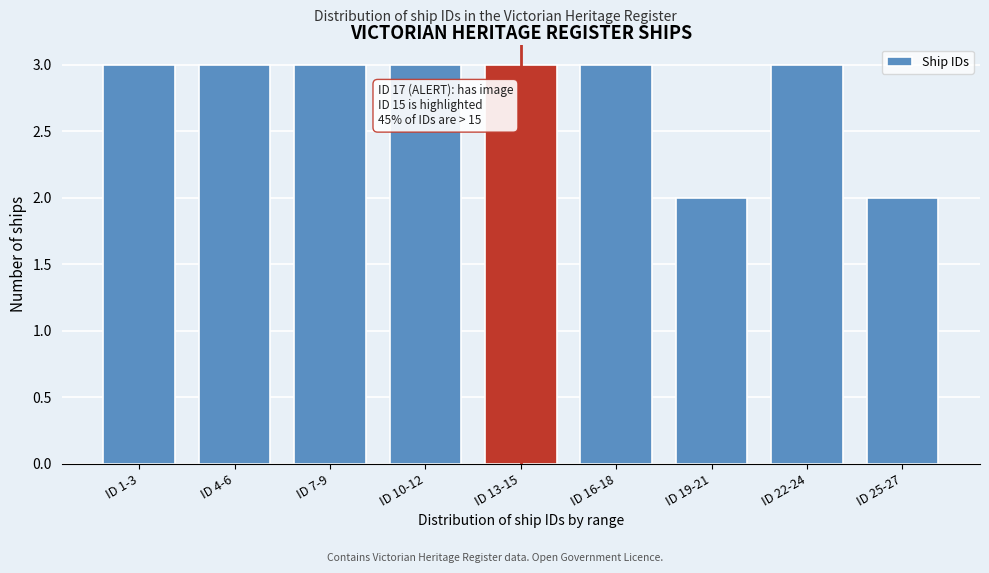

Reading right to left, transcribe all the data shown in this chart.

ID 25-27=2	ID 22-24=3	ID 19-21=2	ID 16-18=3	ID 13-15=3	ID 10-12=3	ID 7-9=3	ID 4-6=3	ID 1-3=3